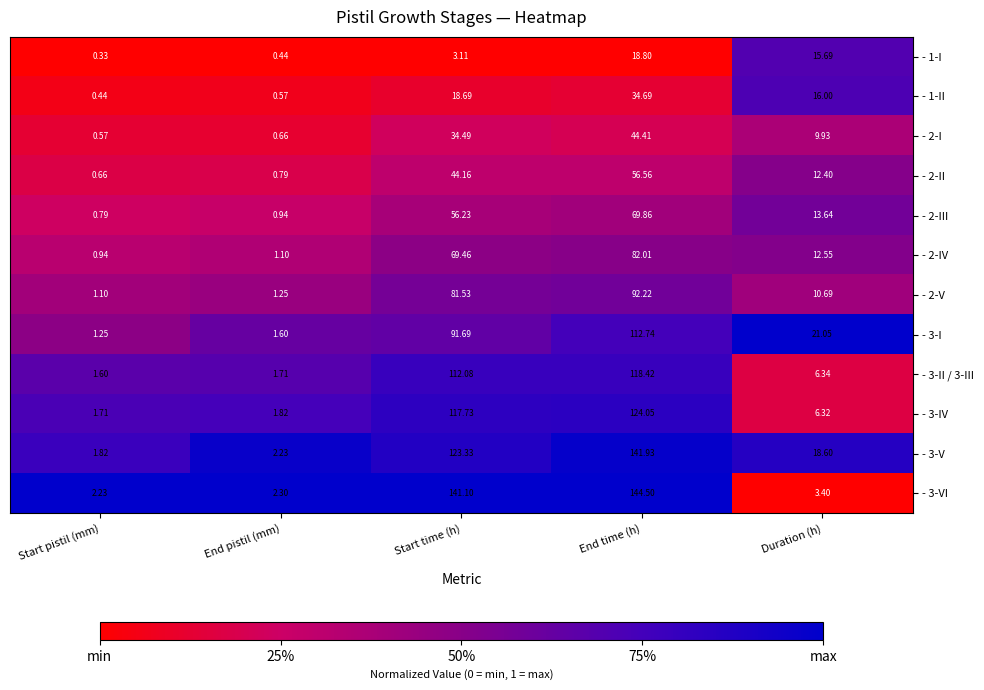

At which category does the chart reach its peak across all series?

End time (h)